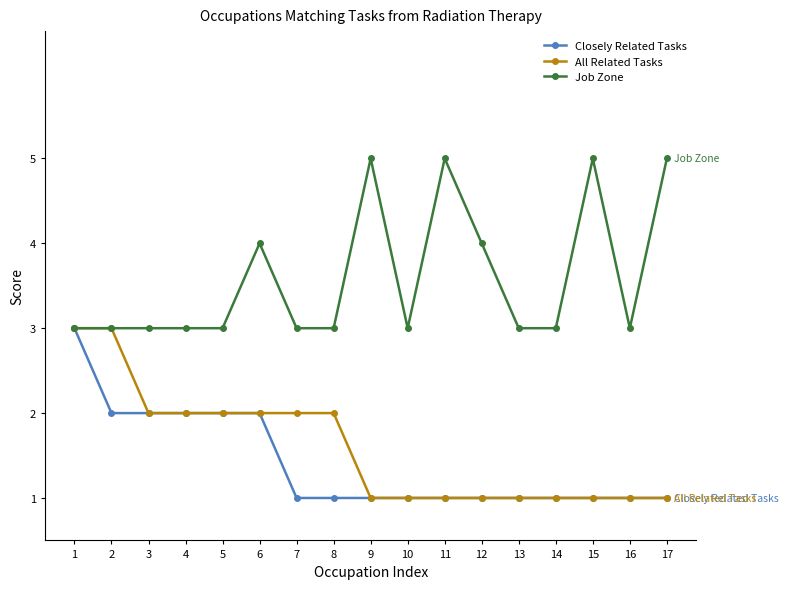

Does the chart display data point markers on the line(s)?

Yes